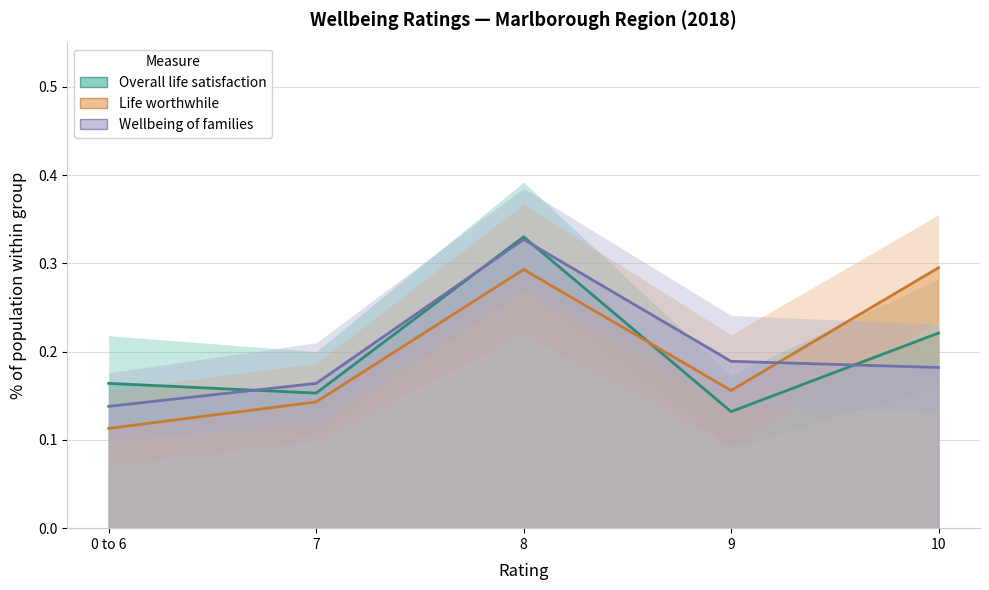

Reading right to left, list all the values displayed in this chart.

Overall life satisfaction: 10=0.2	9=0.1	8=0.3	7=0.2	0 to 6=0.2
Life worthwhile: 10=0.3	9=0.2	8=0.3	7=0.1	0 to 6=0.1
Wellbeing of families: 10=0.2	9=0.2	8=0.3	7=0.2	0 to 6=0.1